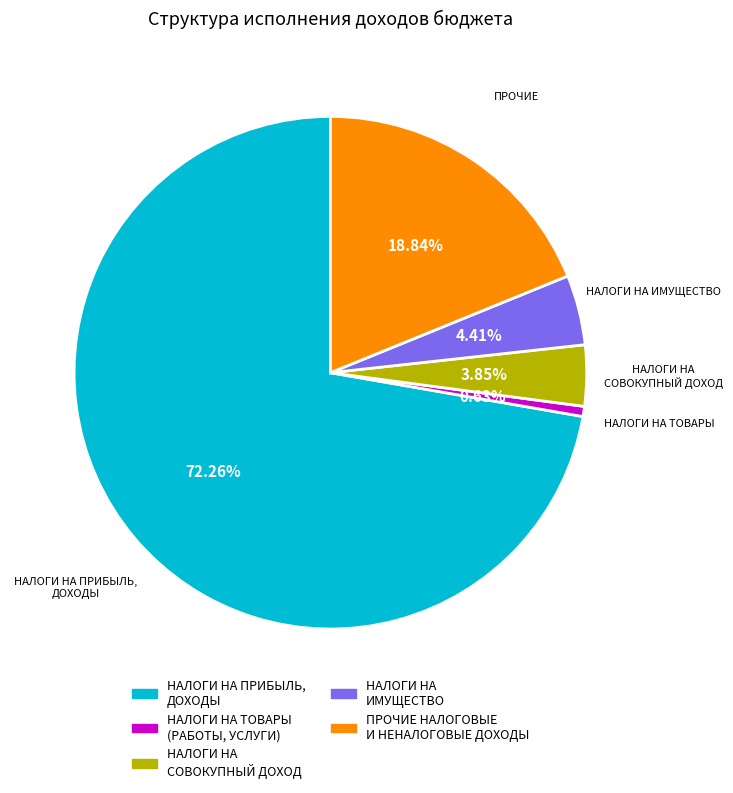

Between НАЛОГИ НА ТОВАРЫ (РАБОТЫ, УСЛУГИ) and НАЛОГИ НА ПРИБЫЛЬ, ДОХОДЫ, which is larger?

НАЛОГИ НА ПРИБЫЛЬ, ДОХОДЫ